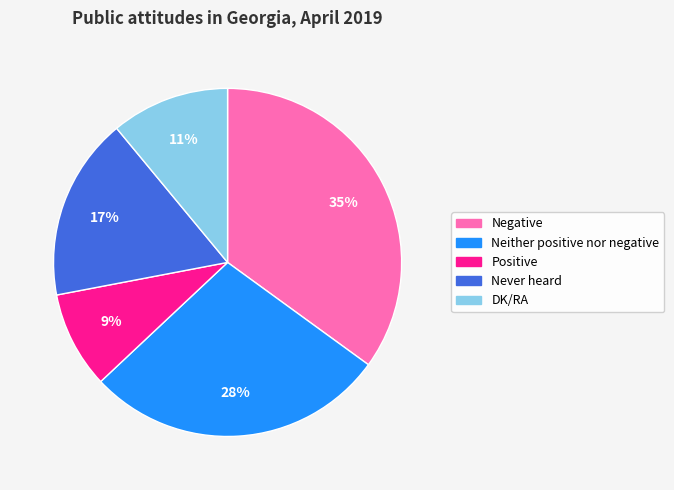

The Negative slice represents 46% of the pie. True or false?

False